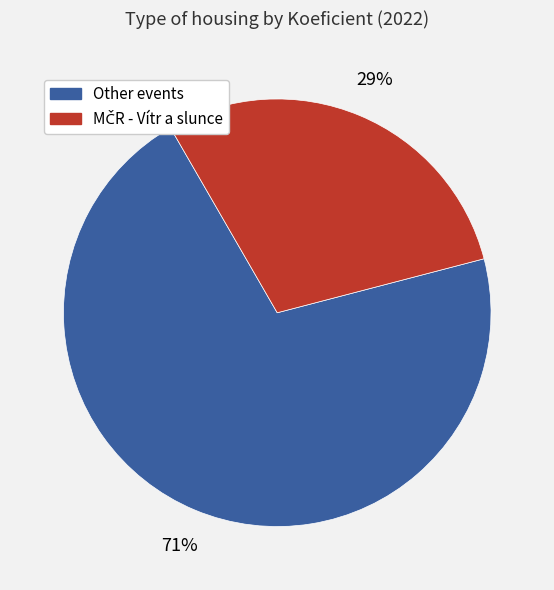

To the nearest percent, what is the average slice percentage?

50%